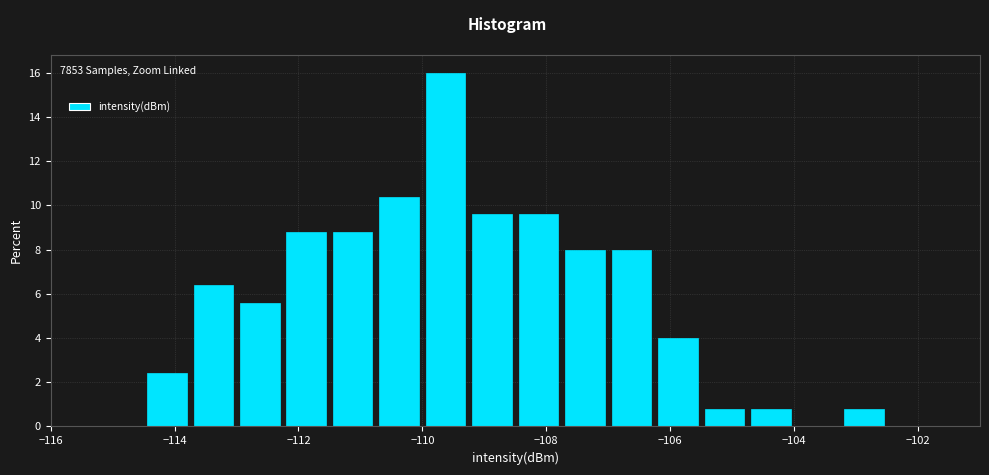

Read against the x-axis, roughly where is the centre of the tallest bar?

-109.6